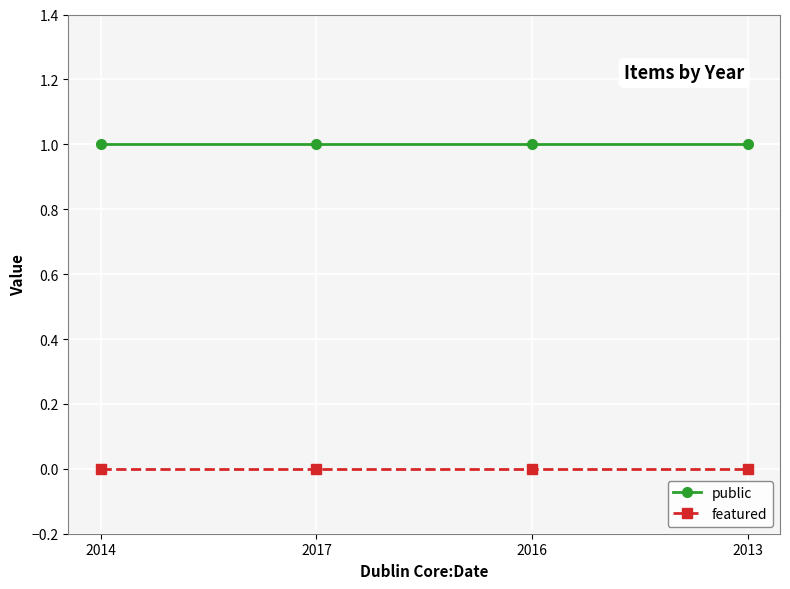

What are all the series names shown in the legend?

public, featured